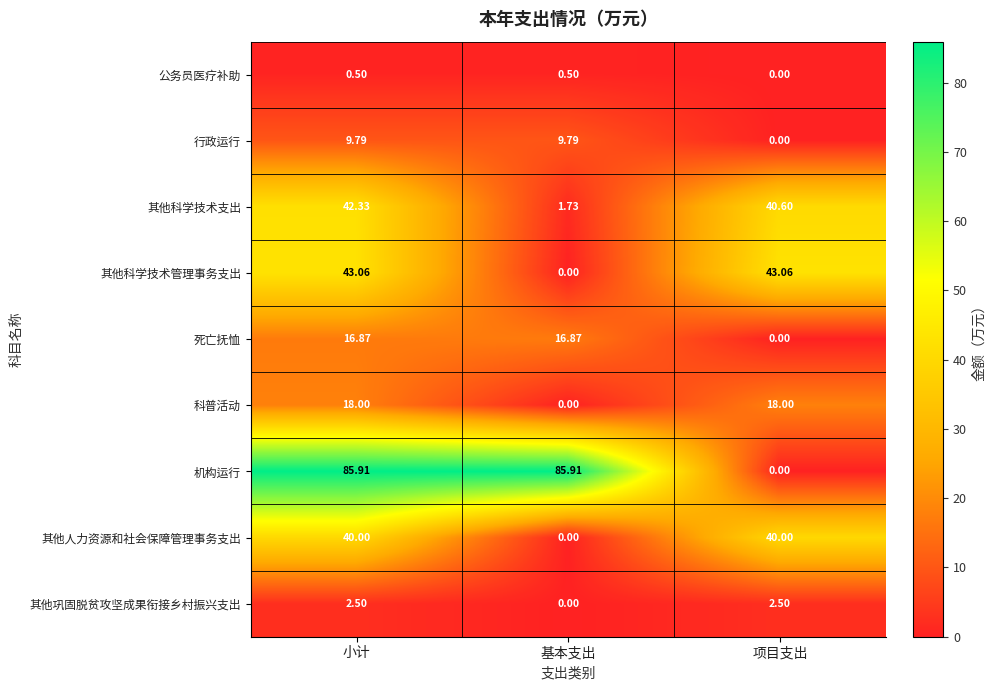

Which category has the lowest value in the 行政运行 series?

项目支出